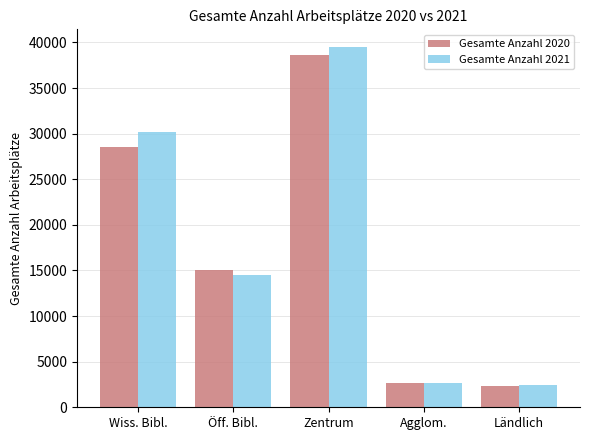

What is the value of the Gesamte Anzahl 2021 bar at the 2nd from the left?

14459.0